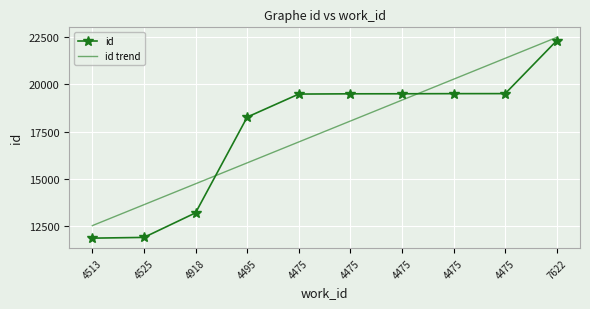

Is it true that id equals 19514.0 at 4475?

True